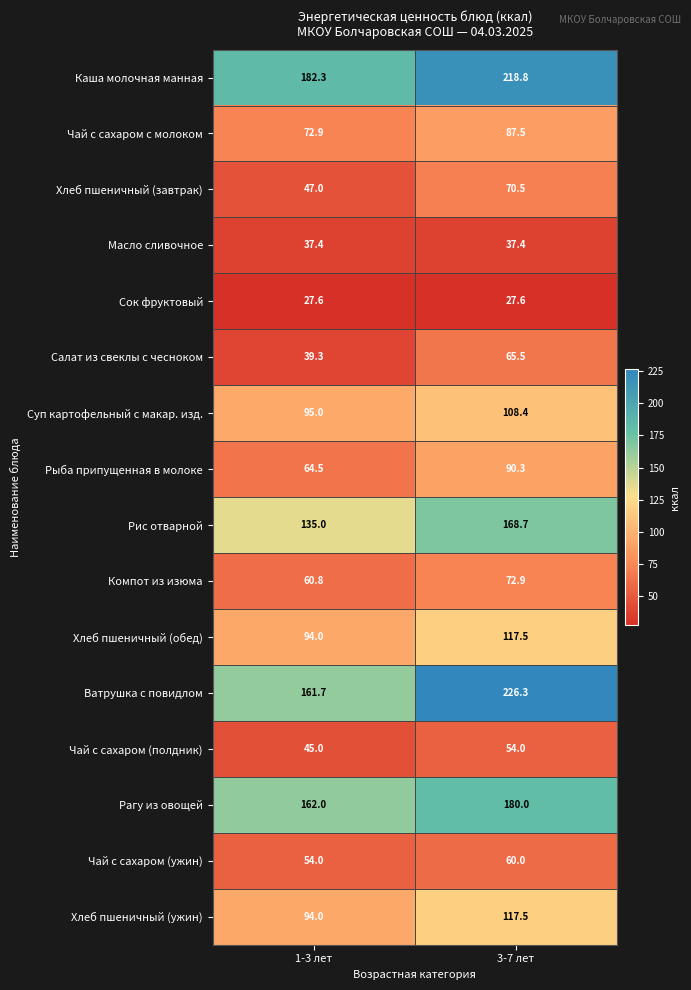

What is the spread (max minus min) of values at 3-7 лет?

198.7